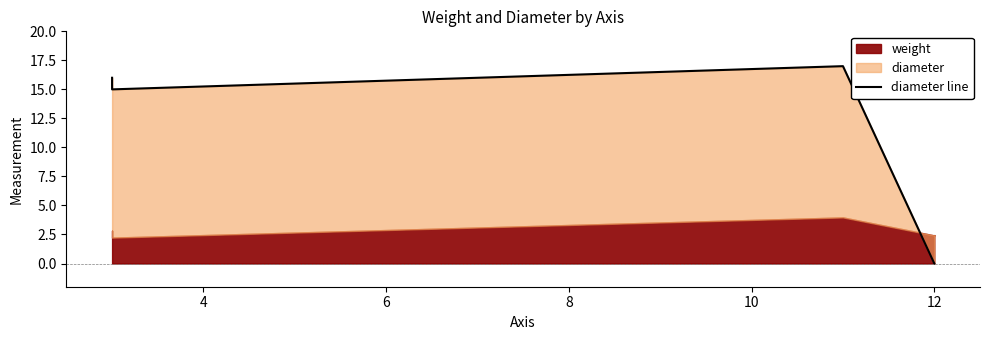

What is the value of the 2nd point from the left?

15